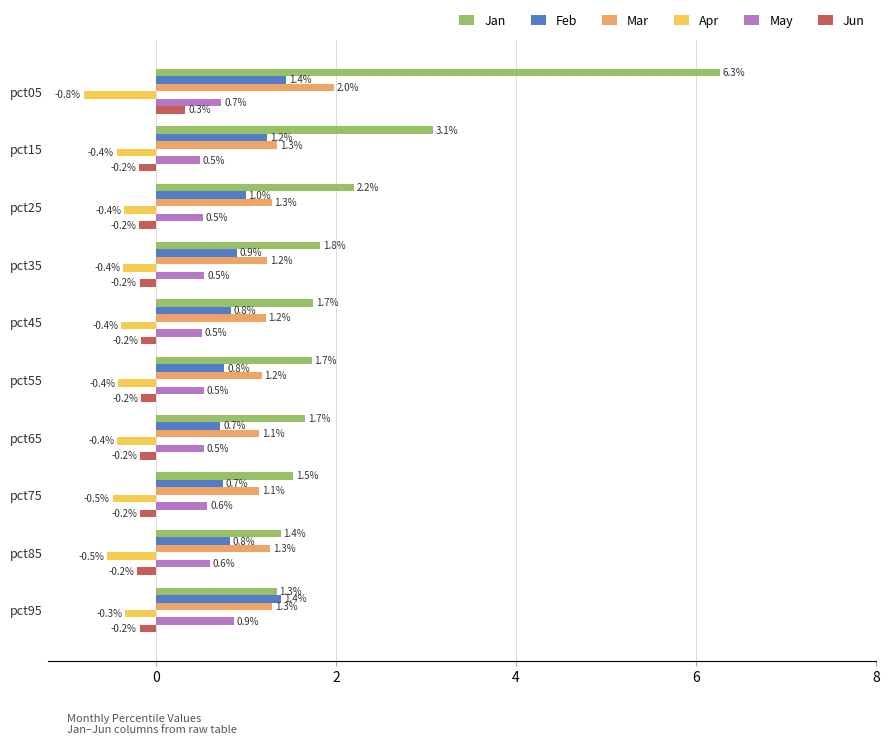

Rank the series at pct55 from lowest to highest value.

Apr, Jun, May, Feb, Mar, Jan